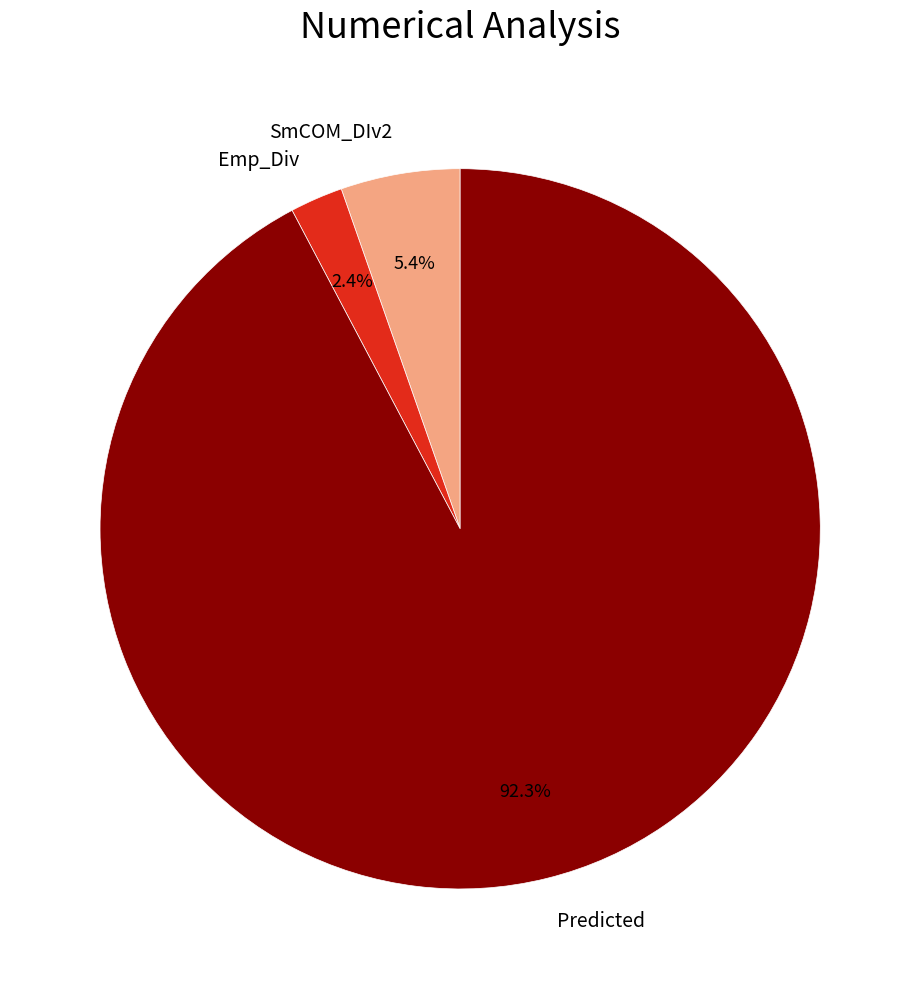

Which slice is the smallest?

Emp_Div